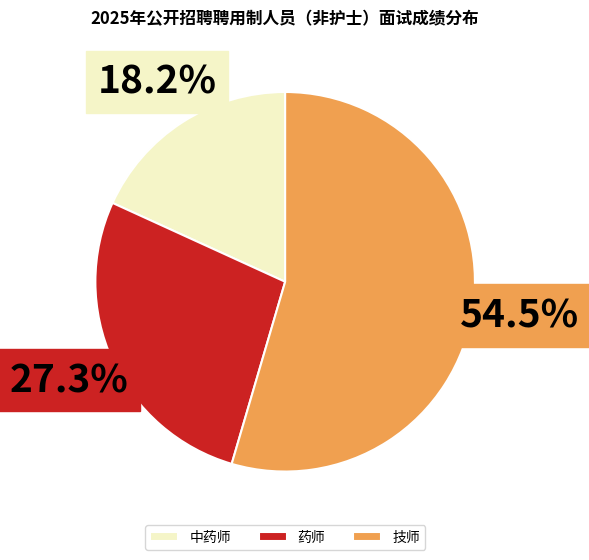

Does 药师 represent more than half of the total?

No